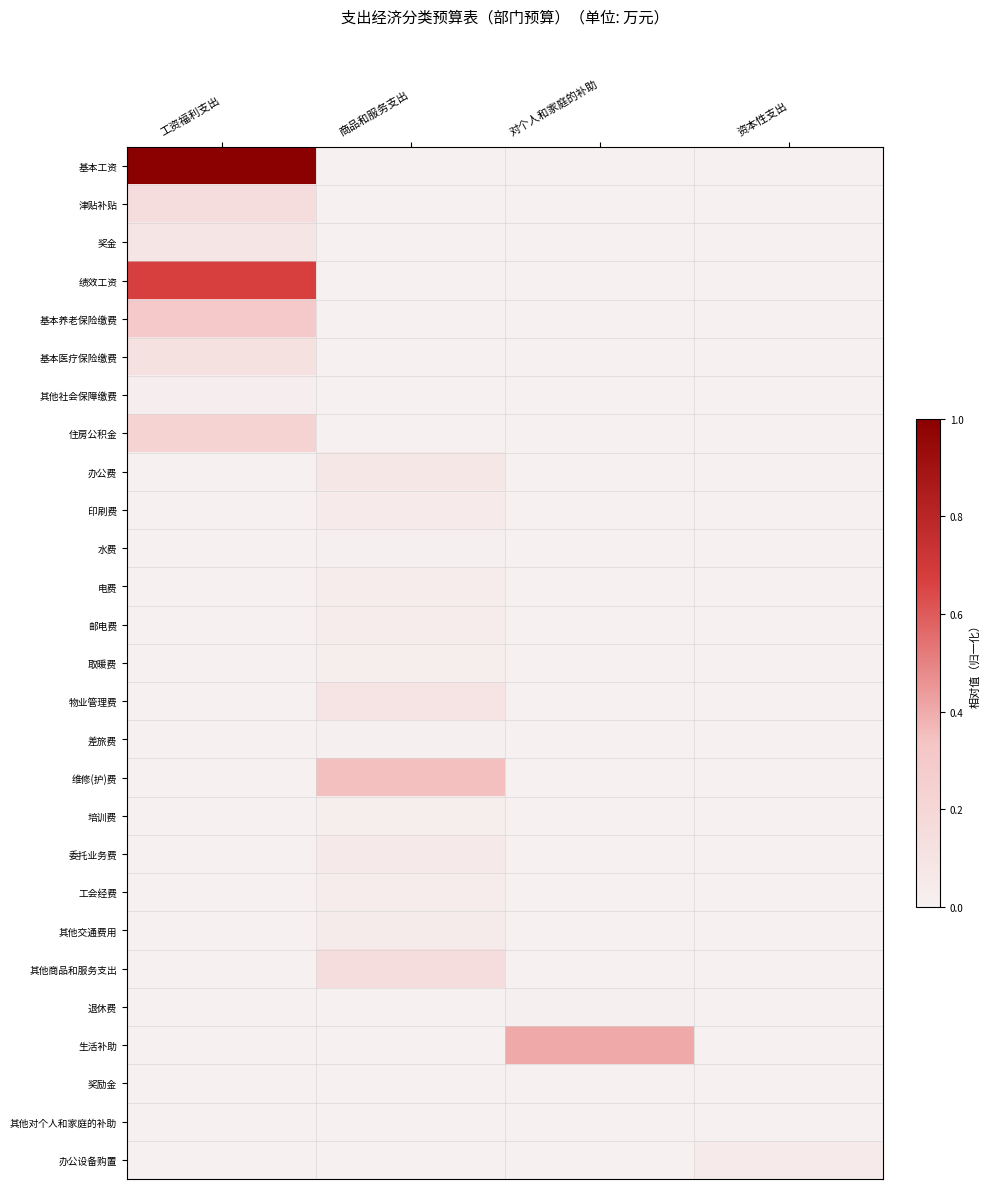

Rank the series by their maximum value, from lowest to highest.

奖励金, 其他对个人和家庭的补助, 差旅费, 水费, 退休费, 其他社会保障缴费, 培训费, 取暖费, 邮电费, 工会经费, 电费, 其他交通费用, 印刷费, 办公设备购置, 委托业务费, 办公费, 奖金, 物业管理费, 基本医疗保险缴费, 津贴补贴, 其他商品和服务支出, 住房公积金, 基本养老保险缴费, 维修(护)费, 生活补助, 绩效工资, 基本工资